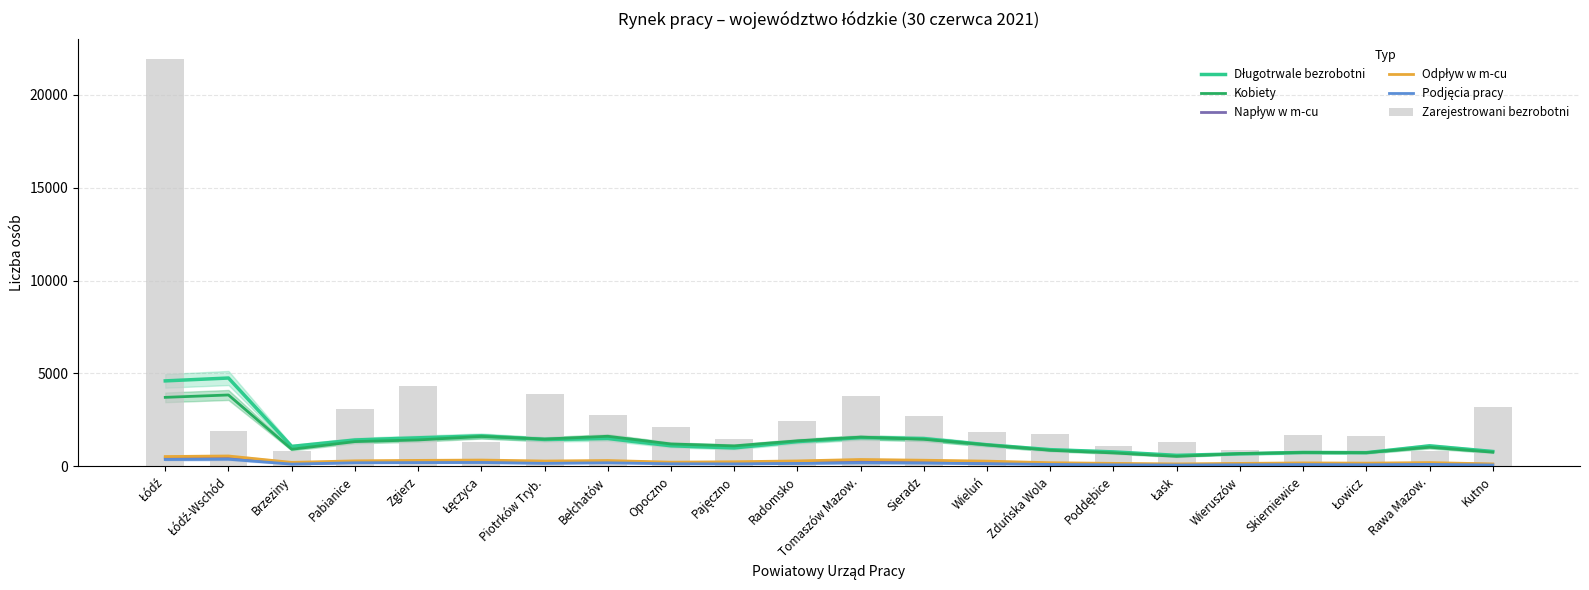

Reading left to right, transcribe all the data shown in this chart.

Długotrwale bezrobotni: Łódź=4602.0	Łódź-Wschód=4756.3	Brzeziny=1074.0	Pabianice=1421.0	Zgierz=1537.0	Łęczyca=1640.7	Piotrków Tryb.=1449.0	Bełchatów=1499.0	Opoczno=1107.7	Pajęczno=993.3	Radomsko=1332.7	Tomaszów Mazow.=1546.7	Sieradz=1499.0	Wieluń=1162.0	Zduńska Wola=899.7	Poddębice=779.7	Łask=594.0	Wieruszów=674.3	Skierniewice=748.7	Łowicz=738.0	Rawa Mazow.=1104.0	Kutno=801.3
Kobiety: Łódź=3715.7	Łódź-Wschód=3843.3	Brzeziny=920.3	Pabianice=1333.7	Zgierz=1422.7	Łęczyca=1610.3	Piotrków Tryb.=1469.7	Bełchatów=1621.0	Opoczno=1207.0	Pajęczno=1103.7	Radomsko=1374.7	Tomaszów Mazow.=1574.3	Sieradz=1457.7	Wieluń=1158.7	Zduńska Wola=865.0	Poddębice=723.3	Łask=538.0	Wieruszów=690.0	Skierniewice=749.7	Łowicz=738.0	Rawa Mazow.=1031.0	Kutno=764.0
Napływ w m-cu: Łódź=457.0	Łódź-Wschód=473.7	Brzeziny=145.3	Pabianice=218.7	Zgierz=252.3	Łęczyca=271.3	Piotrków Tryb.=232.3	Bełchatów=259.3	Opoczno=195.0	Pajęczno=200.0	Radomsko=223.3	Tomaszów Mazow.=282.3	Sieradz=254.7	Wieluń=203.3	Zduńska Wola=128.3	Poddębice=108.3	Łask=89.7	Wieruszów=123.7	Skierniewice=127.0	Łowicz=125.0	Rawa Mazow.=150.0	Kutno=109.3
Odpływ w m-cu: Łódź=529.7	Łódź-Wschód=557.0	Brzeziny=214.7	Pabianice=297.7	Zgierz=321.7	Łęczyca=339.7	Piotrków Tryb.=288.3	Bełchatów=314.0	Opoczno=226.0	Pajęczno=248.3	Radomsko=293.0	Tomaszów Mazow.=370.0	Sieradz=330.7	Wieluń=282.0	Zduńska Wola=196.3	Poddębice=161.7	Łask=133.0	Wieruszów=160.0	Skierniewice=185.7	Łowicz=173.7	Rawa Mazow.=203.3	Kutno=131.0
Podjęcia pracy: Łódź=367.0	Łódź-Wschód=381.7	Brzeziny=122.0	Pabianice=194.3	Zgierz=202.0	Łęczyca=208.0	Piotrków Tryb.=163.0	Bełchatów=193.0	Opoczno=139.3	Pajęczno=134.3	Radomsko=154.7	Tomaszów Mazow.=187.7	Sieradz=176.7	Wieluń=141.7	Zduńska Wola=104.7	Poddębice=83.0	Łask=72.0	Wieruszów=84.7	Skierniewice=97.3	Łowicz=87.7	Rawa Mazow.=107.0	Kutno=74.3
Zarejestrowani bezrobotni: Łódź=21926.0	Łódź-Wschód=1906.0	Brzeziny=810.0	Pabianice=3093.0	Zgierz=4323.0	Łęczyca=1316.0	Piotrków Tryb.=3876.0	Bełchatów=2790.0	Opoczno=2109.0	Pajęczno=1488.0	Radomsko=2453.0	Tomaszów Mazow.=3807.0	Sieradz=2726.0	Wieluń=1831.0	Zduńska Wola=1724.0	Poddębice=1123.0	Łask=1303.0	Wieruszów=864.0	Skierniewice=1703.0	Łowicz=1627.0	Rawa Mazow.=815.0	Kutno=3206.0